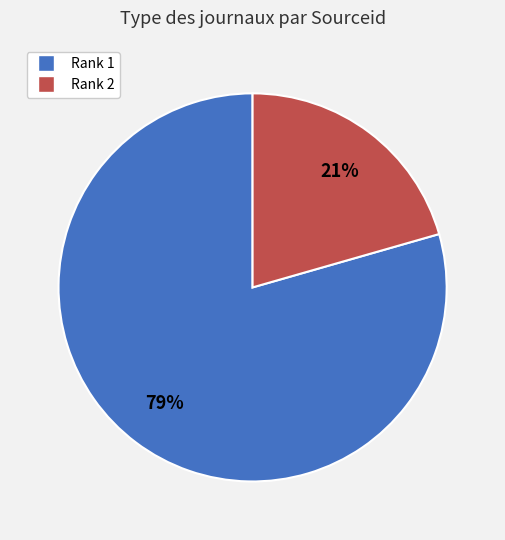

The Rank 2 slice represents 21% of the pie. True or false?

True